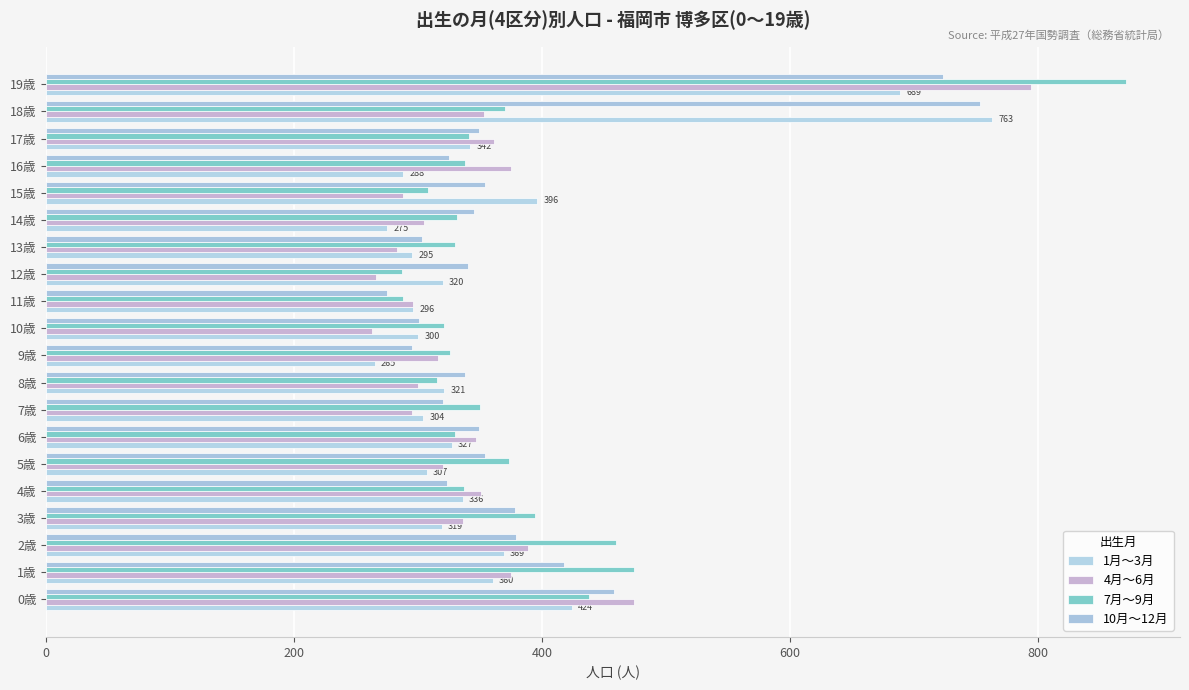

What position from the right is 6歳?

14